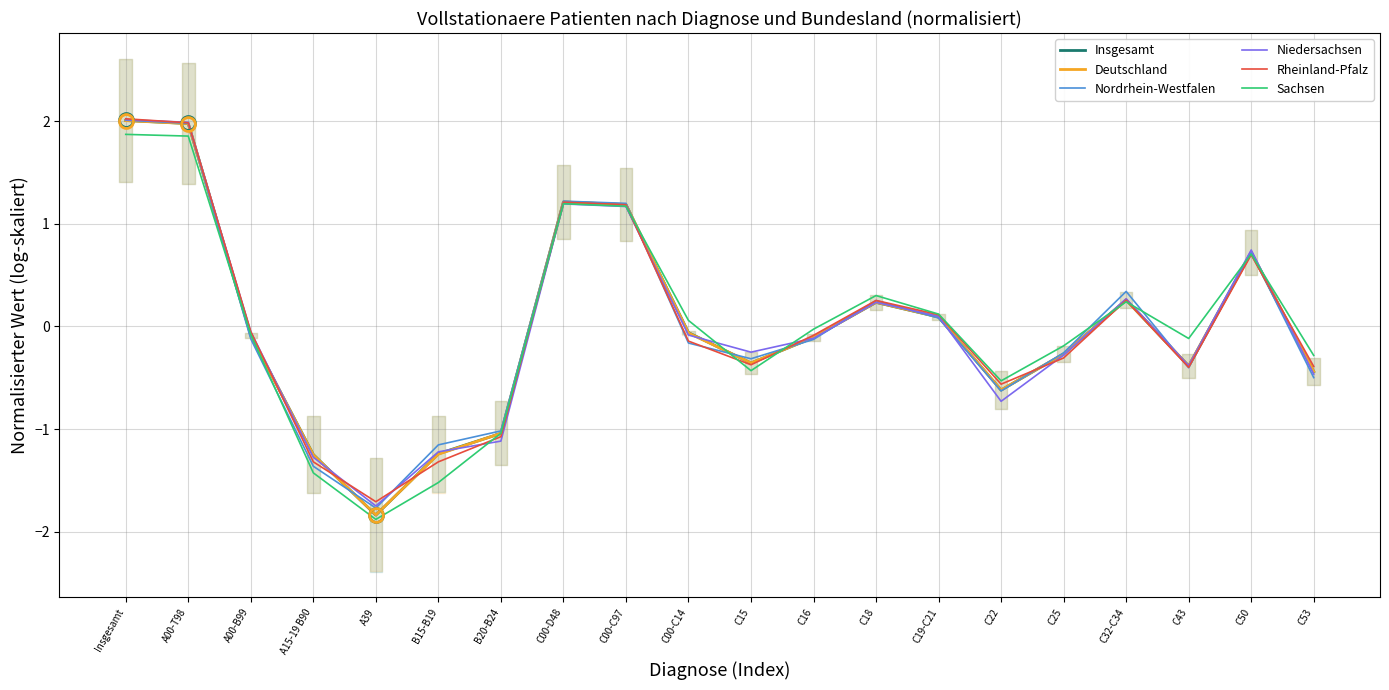

What is the total value across all series at C00-D48?

7.3